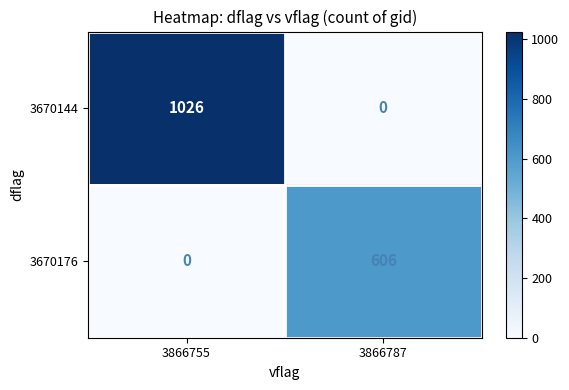

Which label corresponds to the largest value in the chart?

3866755